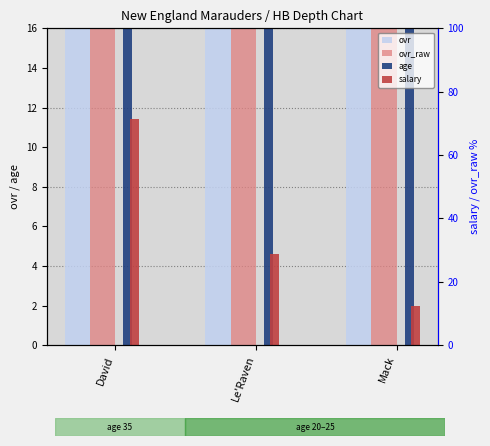

Rank the series at David from highest to lowest value.

ovr_raw, ovr, age, salary